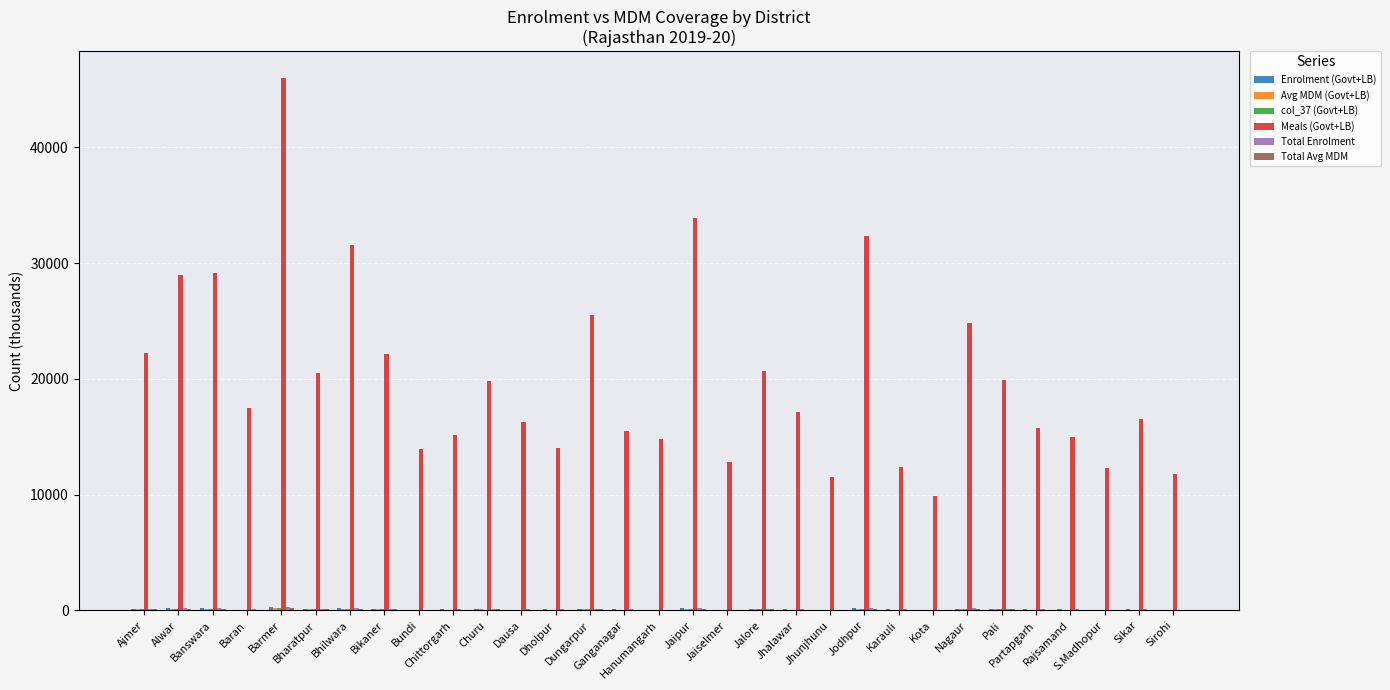

What is the maximum value shown in the chart?

46008.2